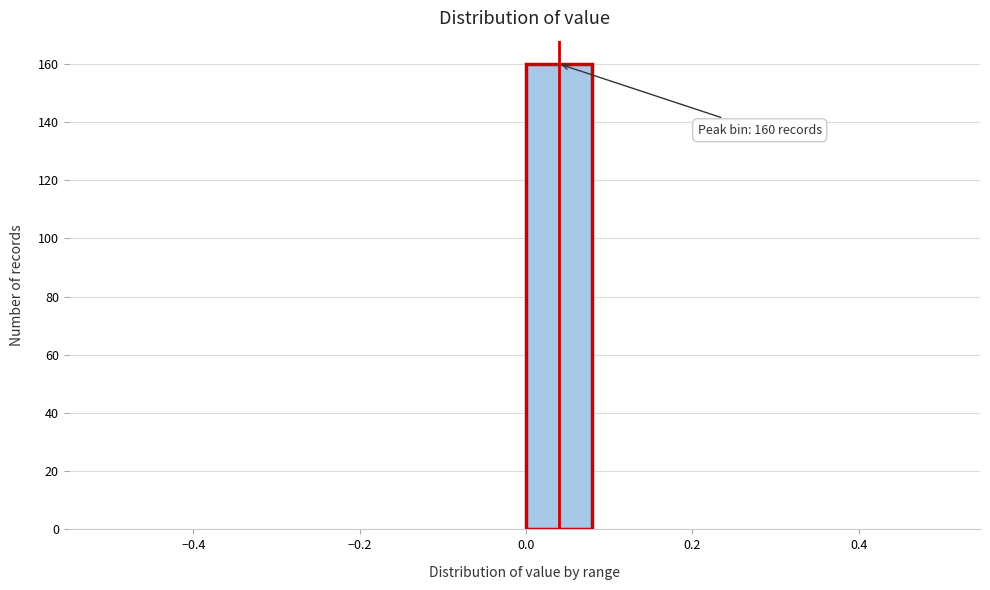

Over which range of the x-axis is the bar tallest?

0.00 to 0.08